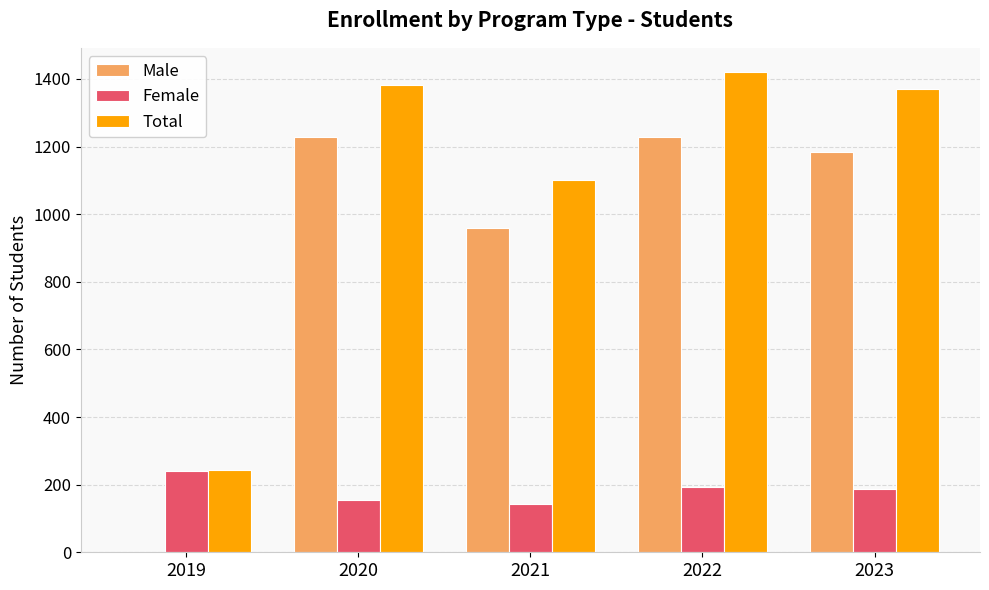

At which label does Male first exceed 1185?

2020